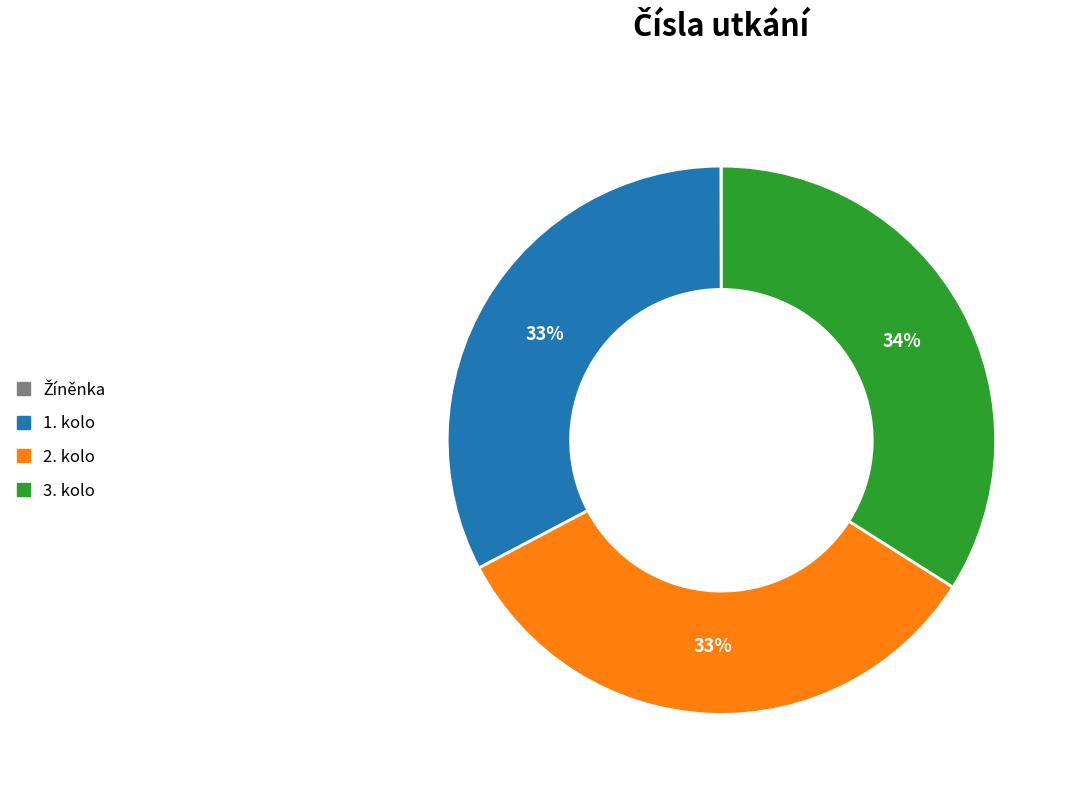

To the nearest percent, what is the difference between the 1. kolo and 3. kolo slice percentages?

1%